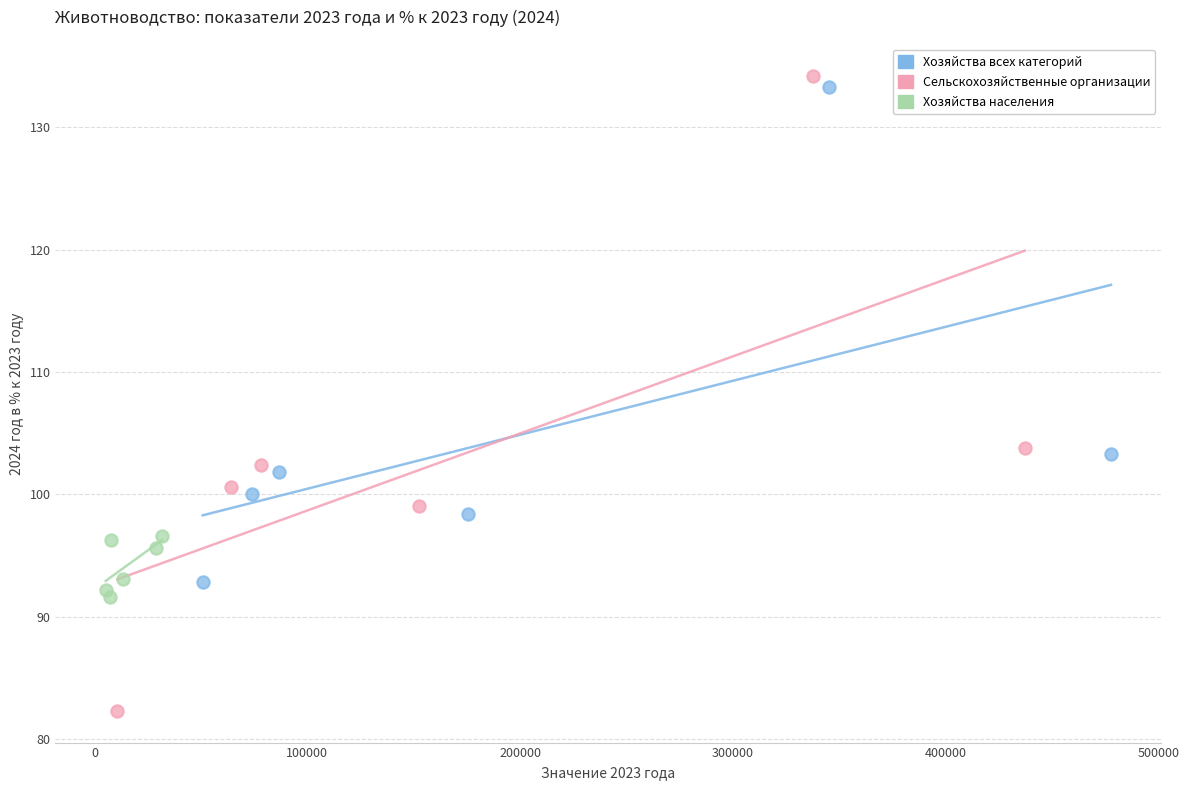

Which series has the largest Y range (max minus min)?

Сельскохозяйственные организации